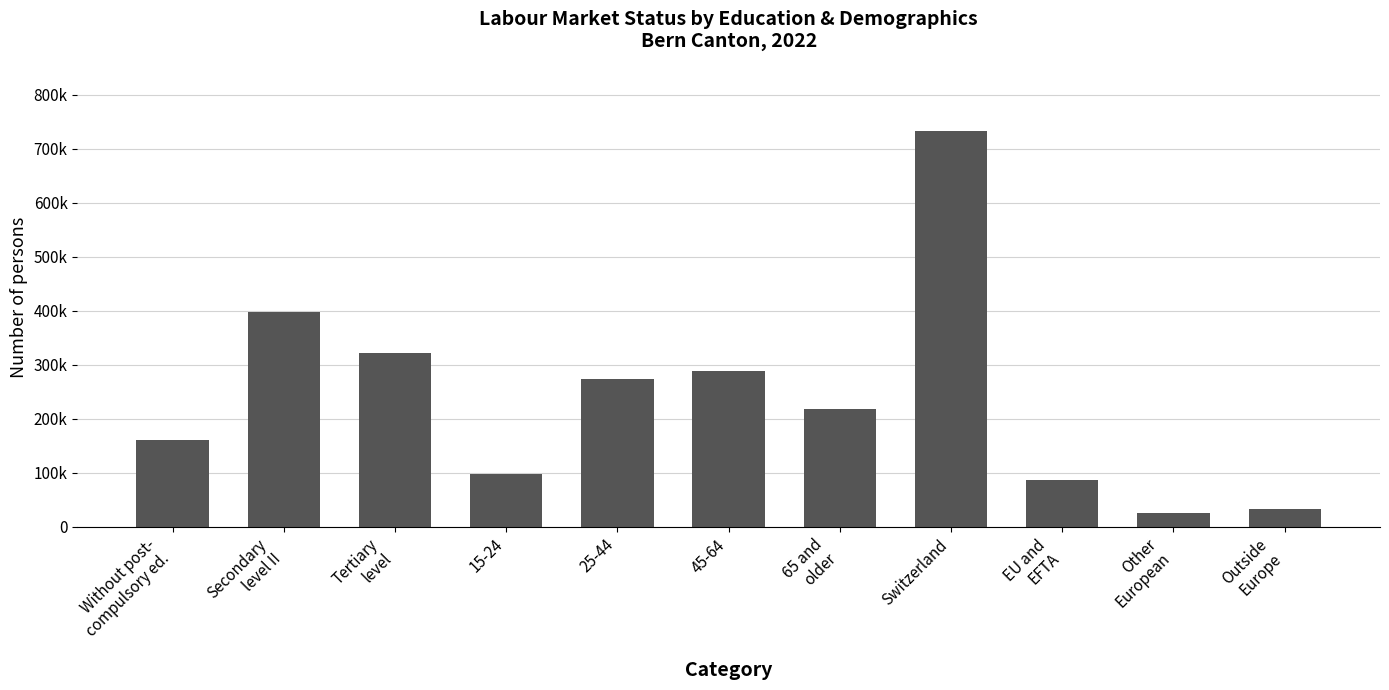

What is the change in value from Secondary
level II to EU and
EFTA?

-309817.8